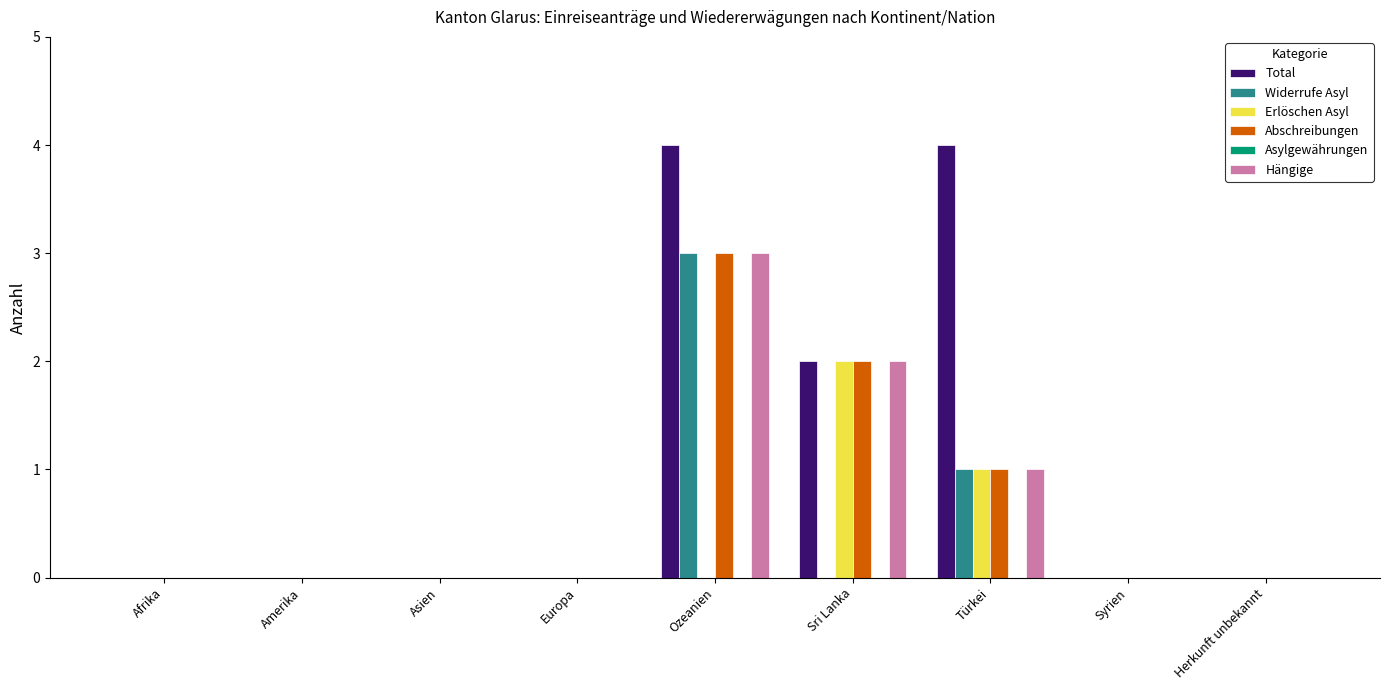

What is the greatest value displayed?

4